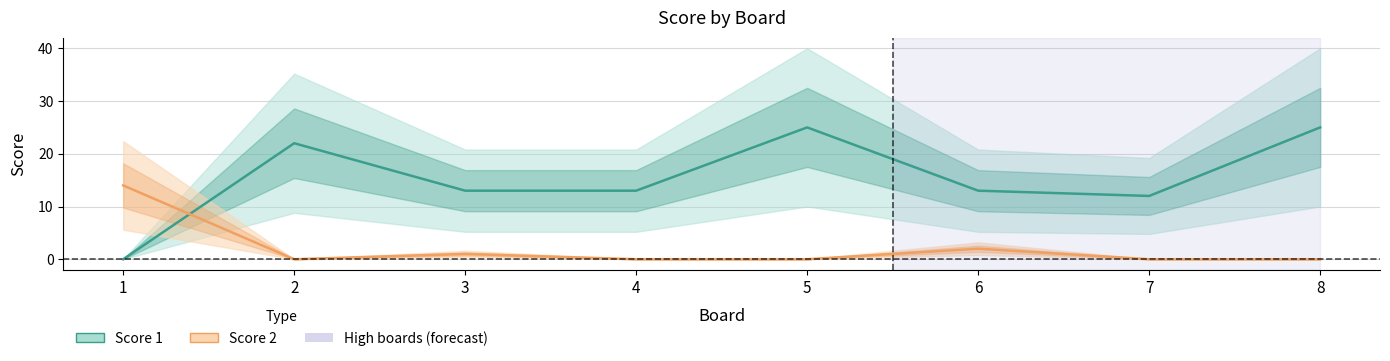

Reading left to right, list all the values displayed in this chart.

Score 1: 0	22	13	13	25	13	12	25
Score 2: 14	0	1	0	0	2	0	0